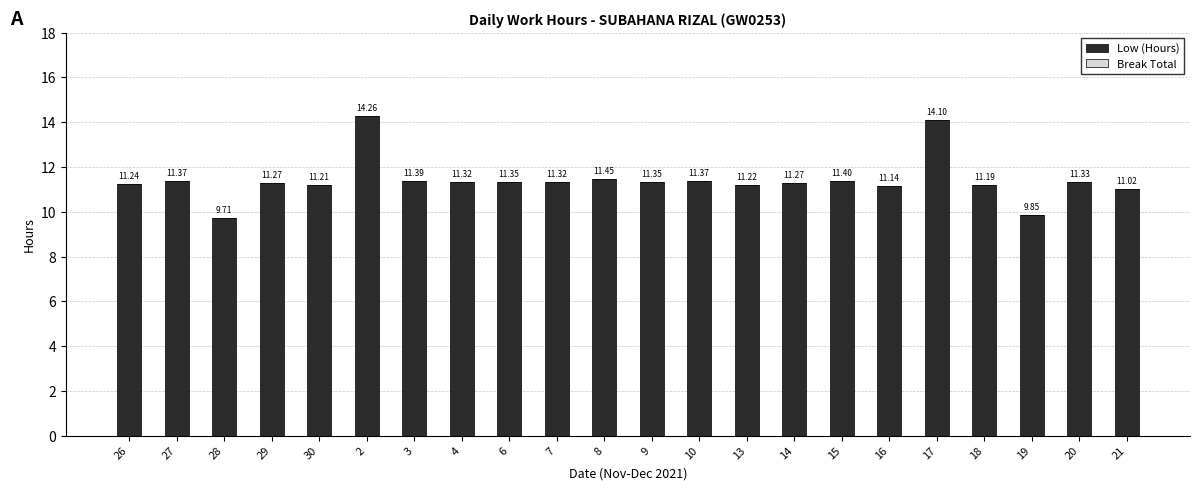

What is the sum of all values?

251.1